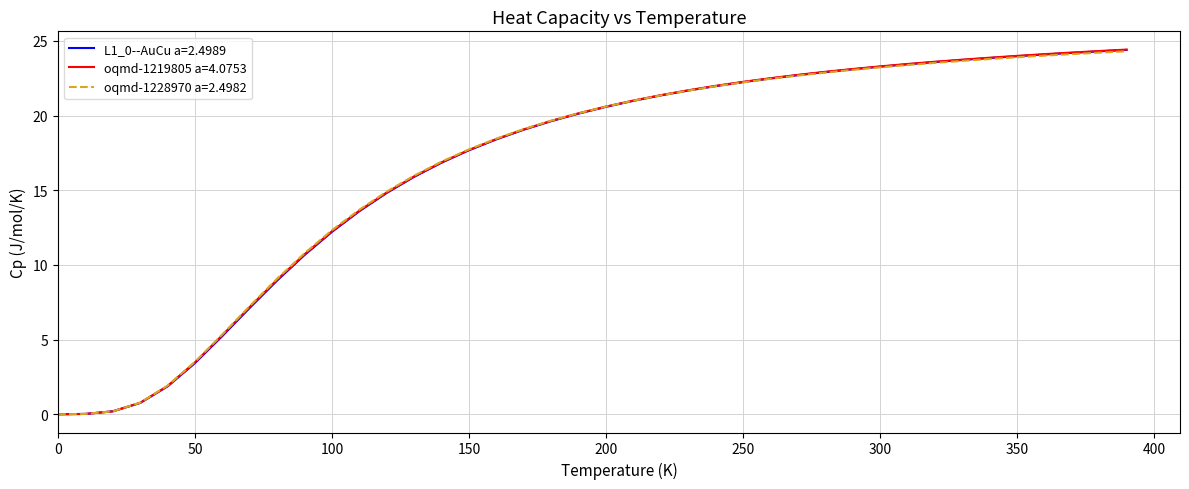

Which series has the largest range (max minus min)?

oqmd-1219805 a=4.0753